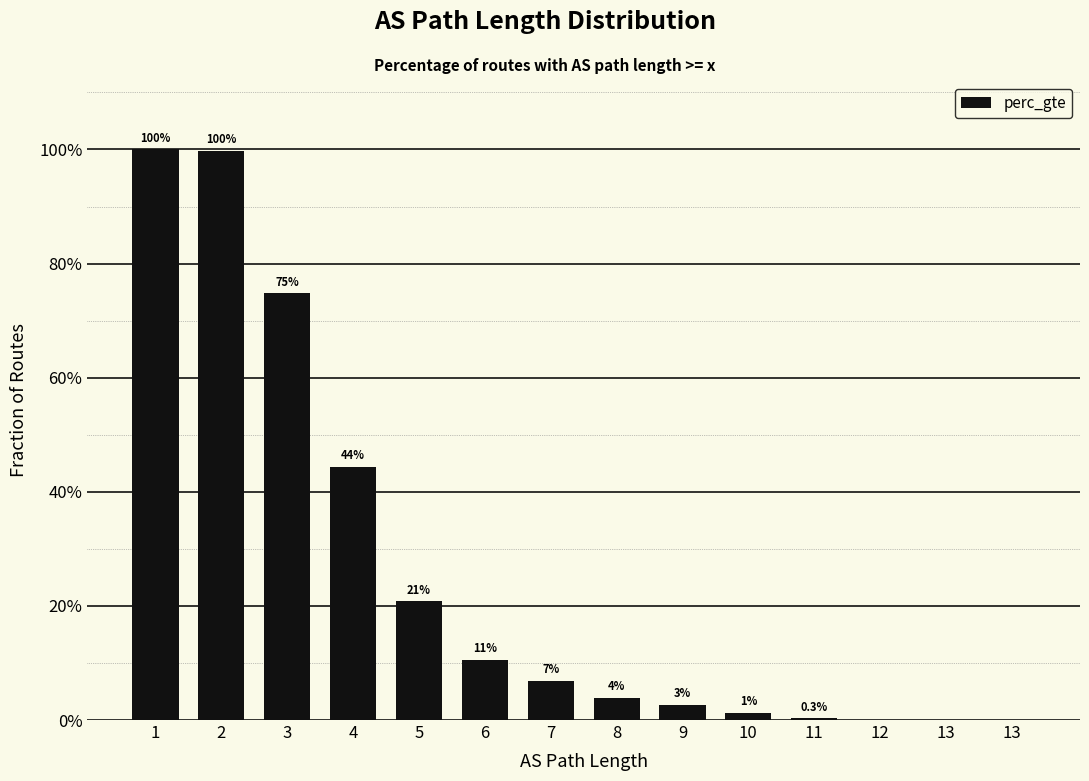

What is the change in value from 2 to 10?

-1.0